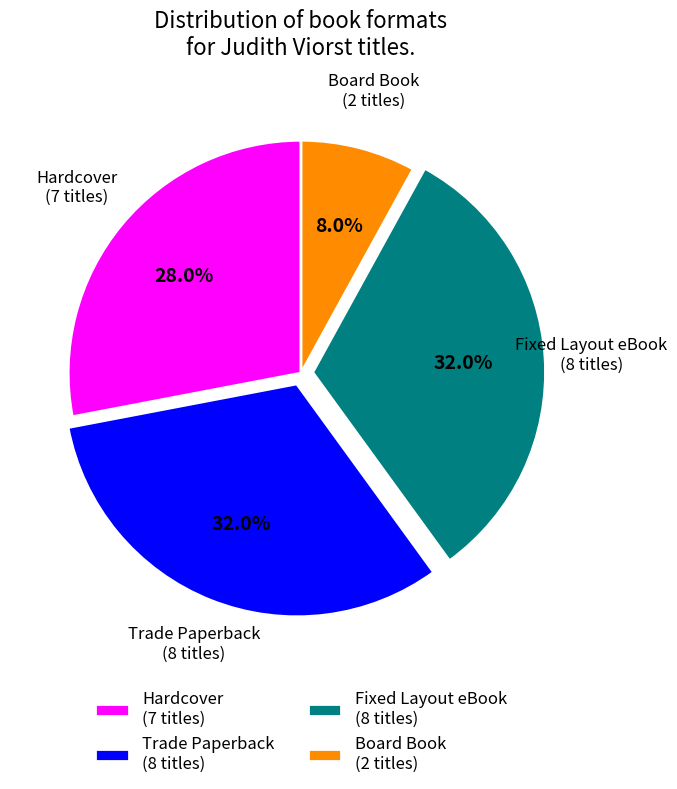

Which has a higher value, Board Book (2 titles) or Hardcover (7 titles)?

Hardcover (7 titles)